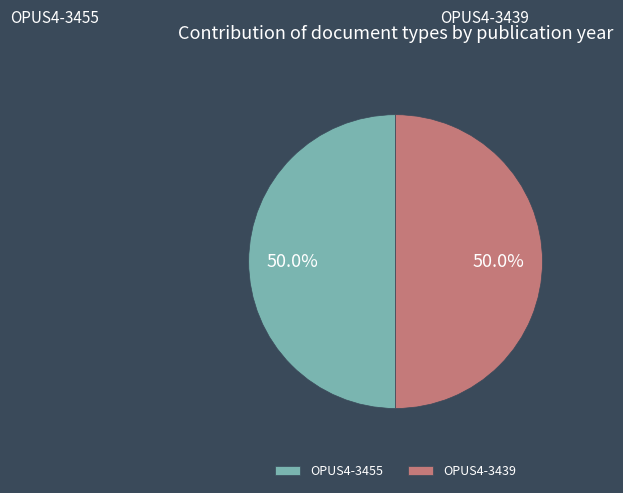

What is the ratio of the value at OPUS4-3439 to the value at OPUS4-3455?

1.0